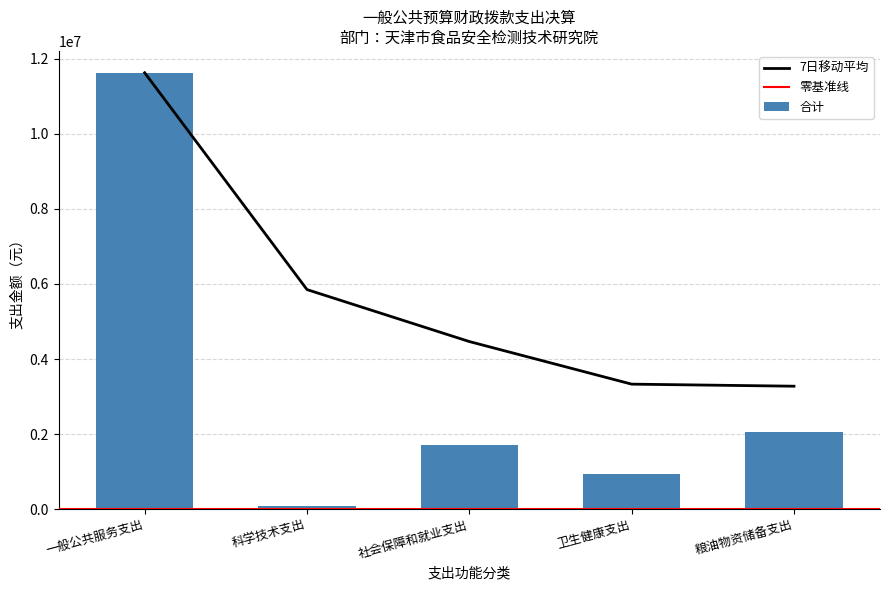

What is the label of the 5th bar from the right?

一般公共服务支出